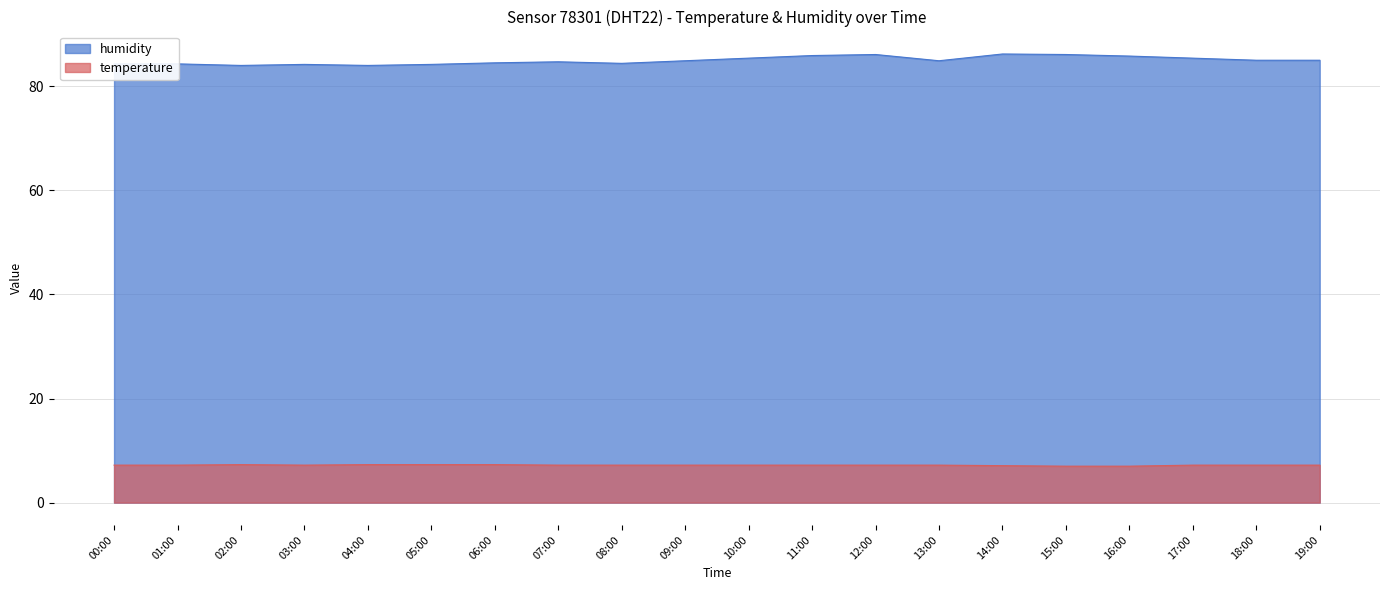

At which category is the sum across all series the highest?

12:00